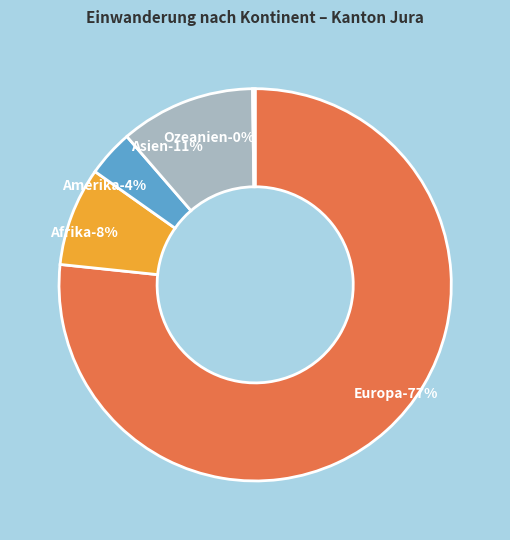

How many slices are in this pie chart?

5